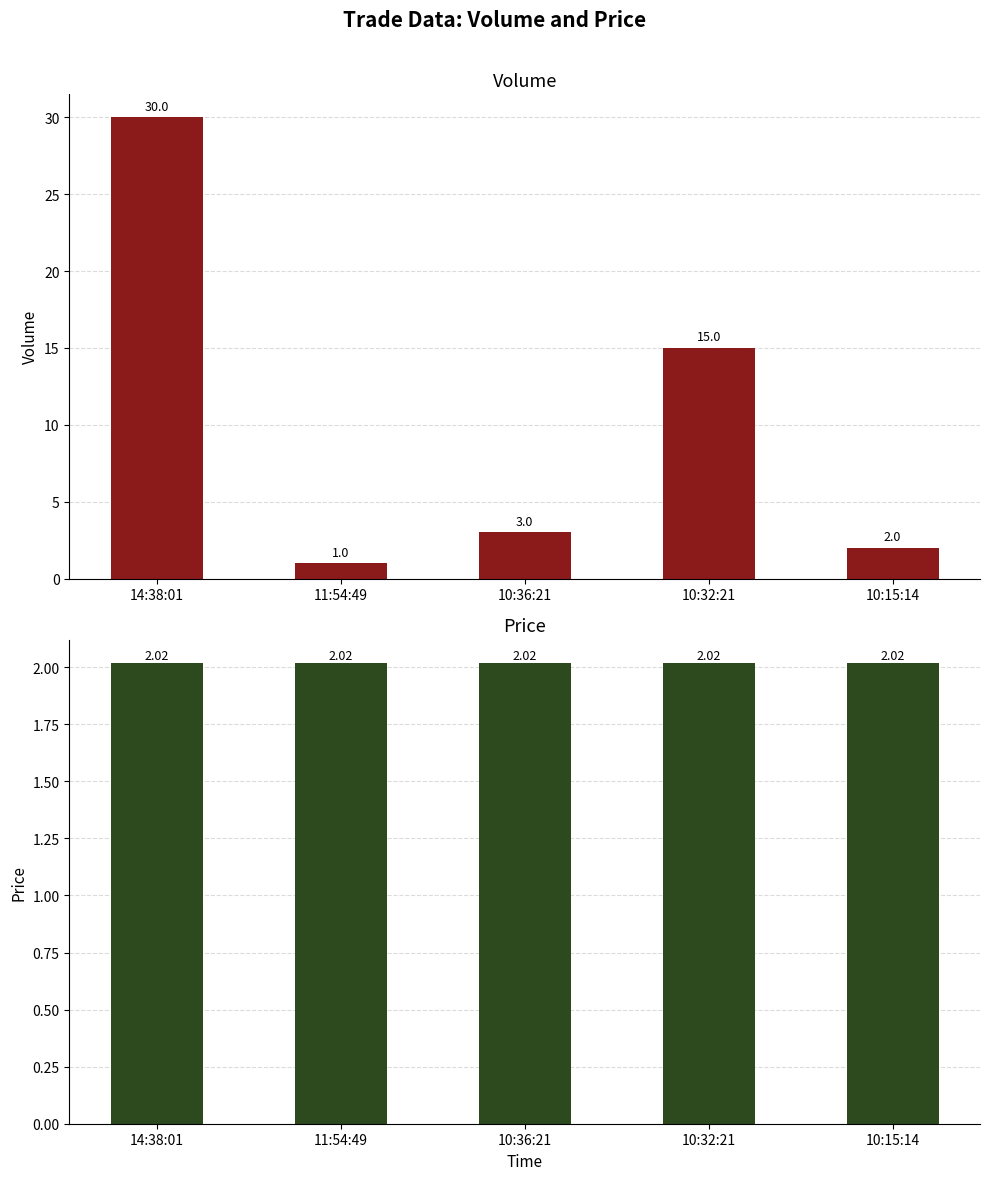

What is the minimum value shown in the chart?

1.0